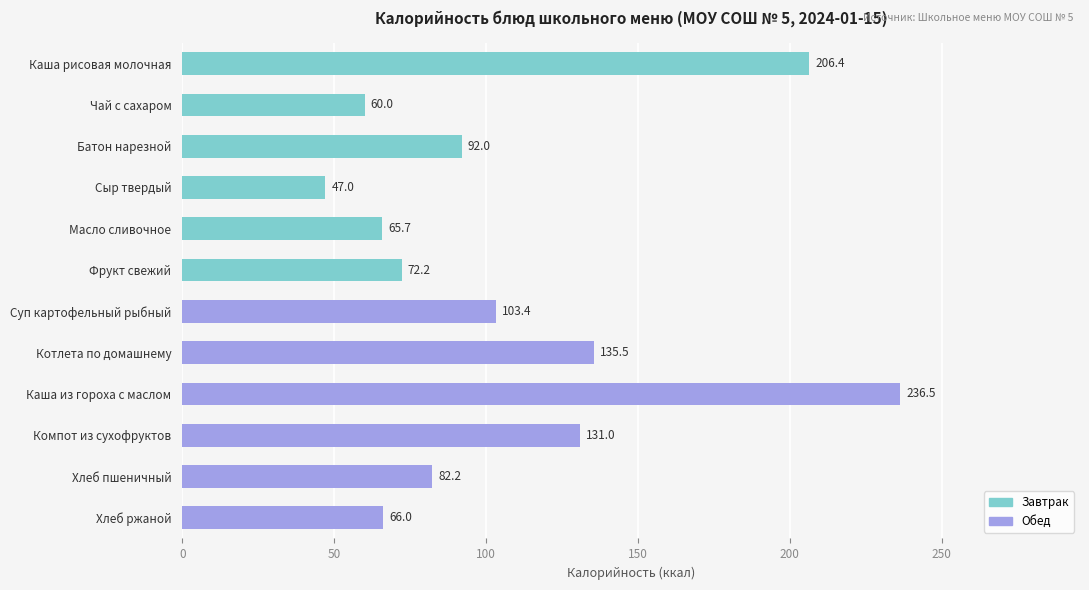

Rank the categories by value from highest to lowest.

Каша из гороха с маслом, Каша рисовая молочная, Котлета по домашнему, Компот из сухофруктов, Суп картофельный рыбный, Батон нарезной, Хлеб пшеничный, Фрукт свежий, Хлеб ржаной, Масло сливочное, Чай с сахаром, Сыр твердый